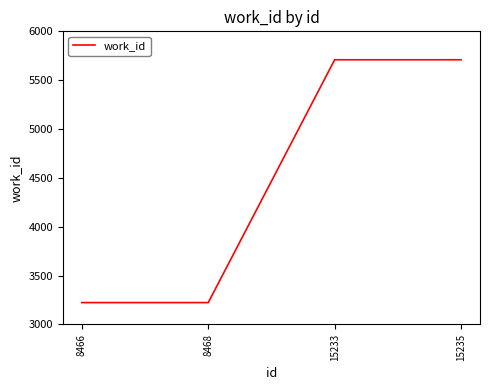

True or false: the data shows 5709 at 15235.

True